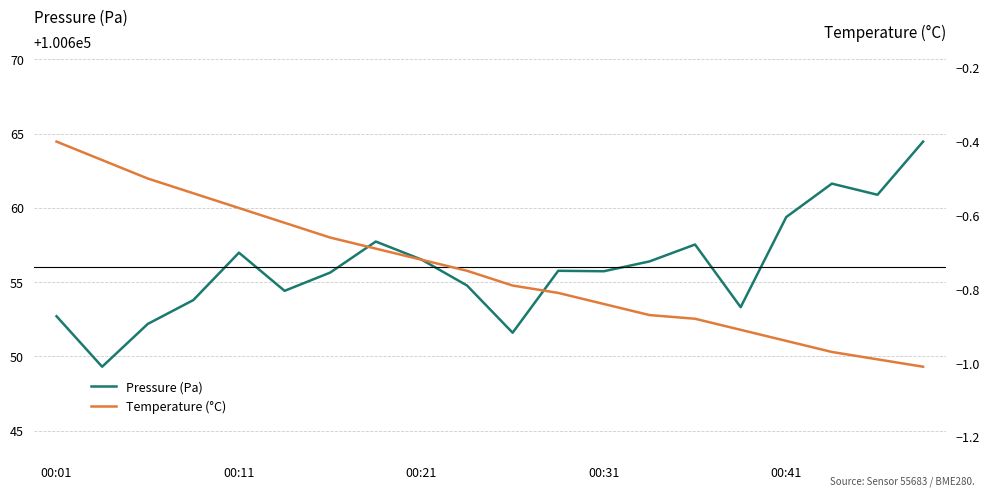

At which category is the sum across all series the highest?

19